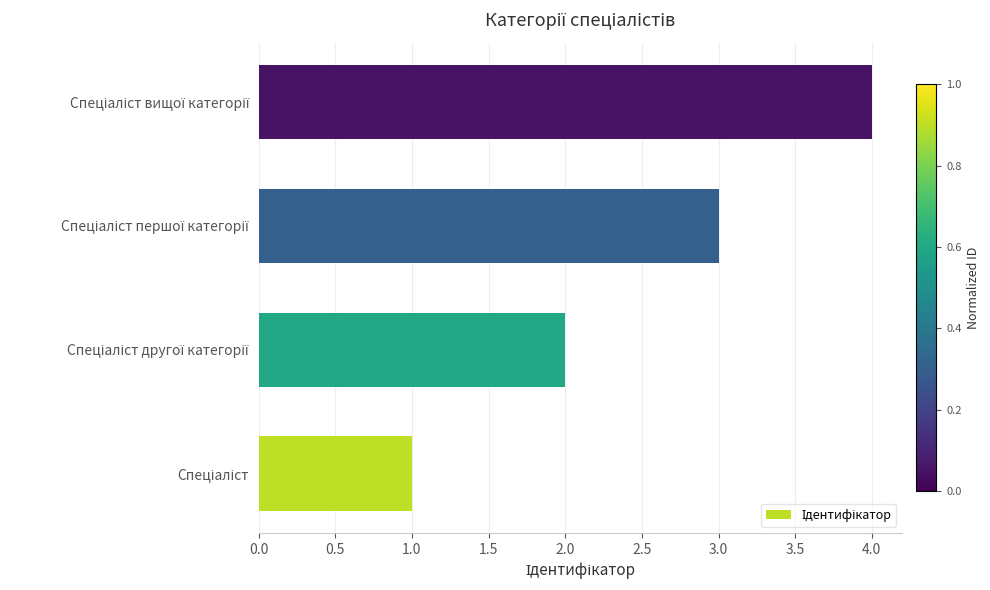

What is the greatest value displayed?

4